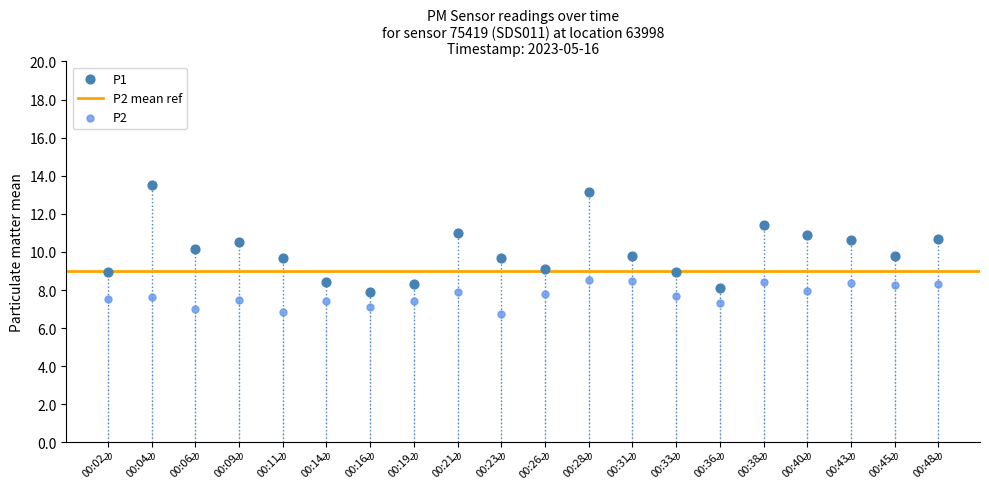

In the P2 series, what Y value is closest to 7?

7.0